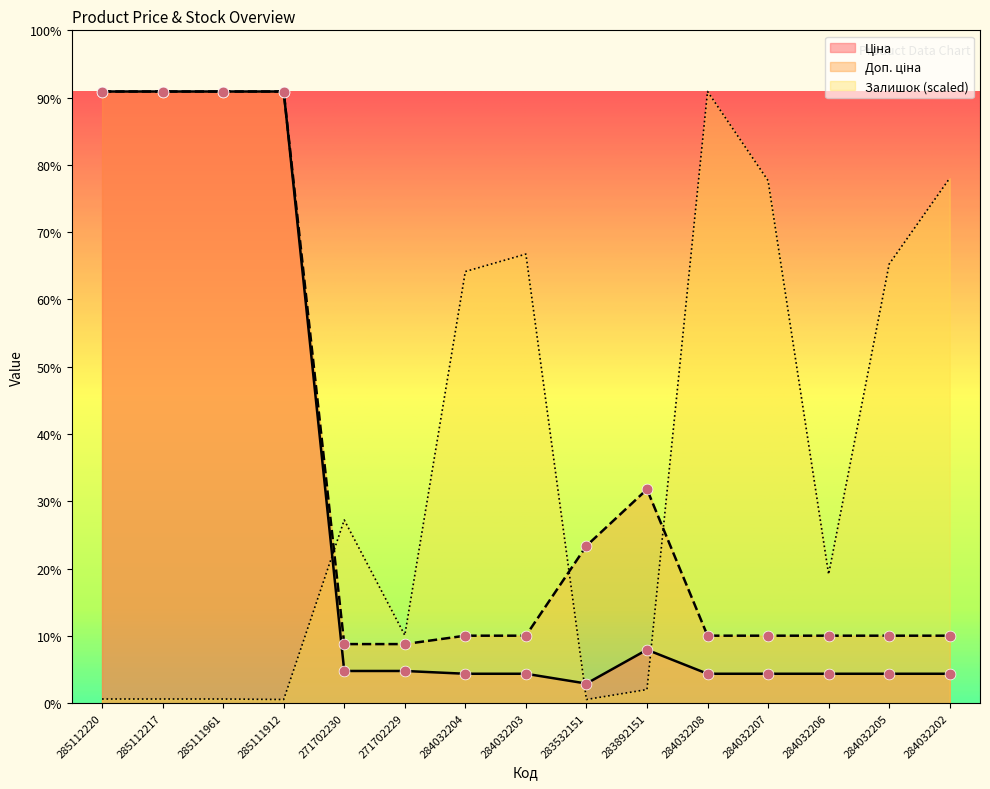

Which series reaches the maximum Y coordinate?

Ціна